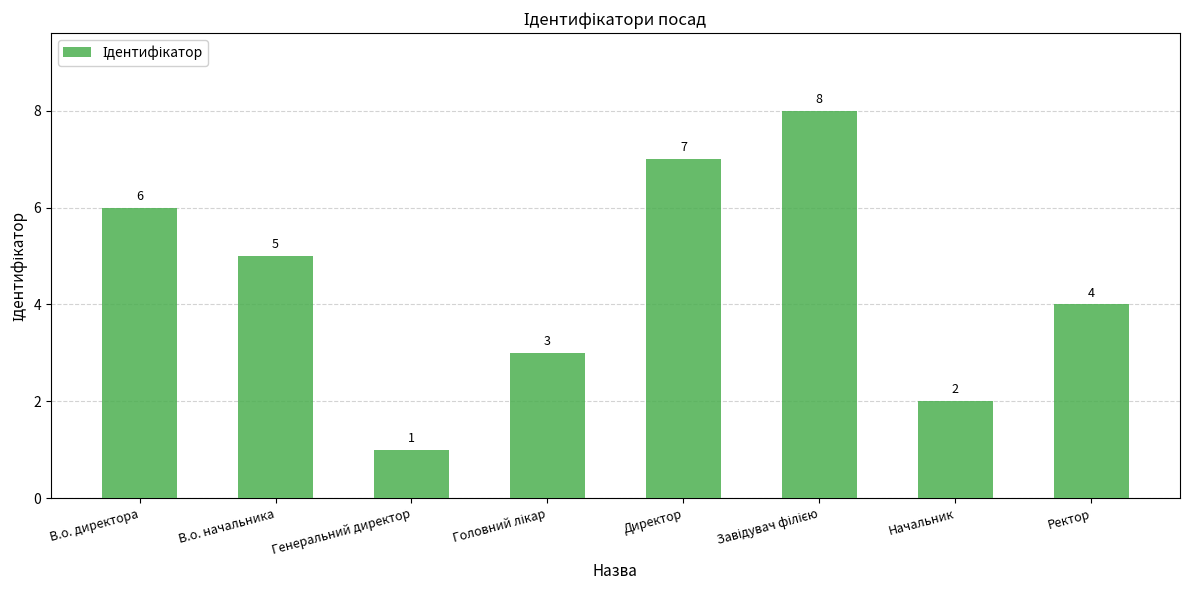

True or false: the data shows 2 at Директор.

False